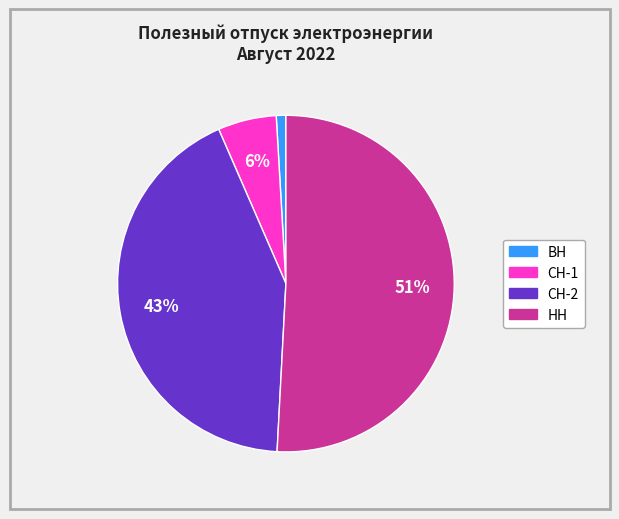

To the nearest percent, what is the average slice percentage?

25%